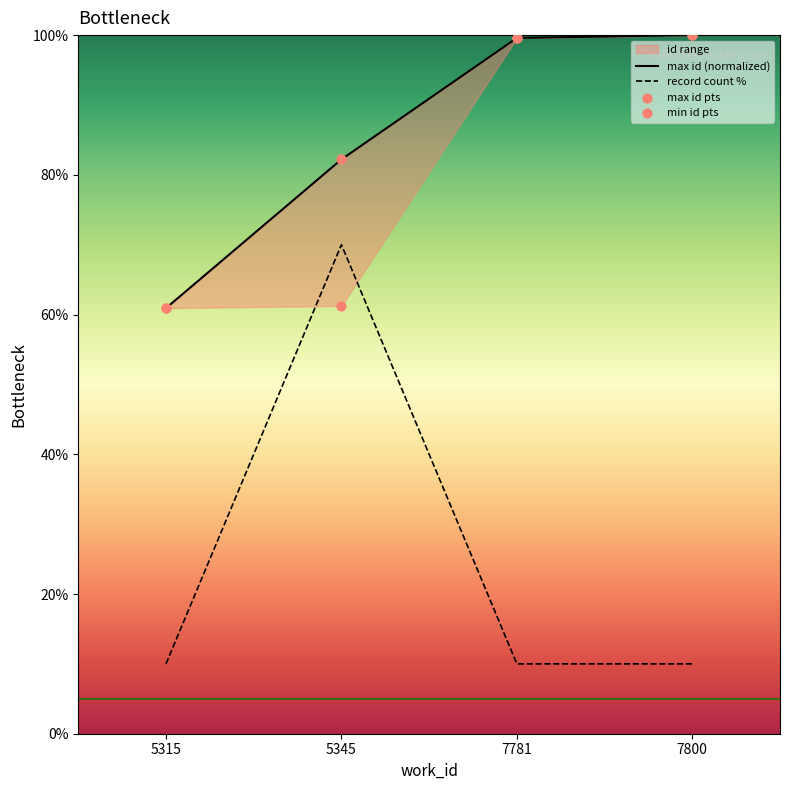

Which series has the largest Y range (max minus min)?

record count %